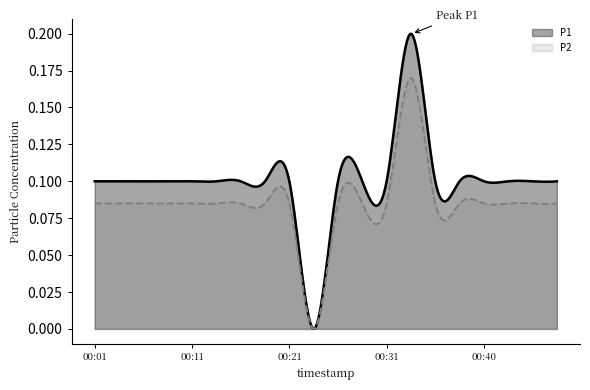

What is the sum of all P1 values?

30.0